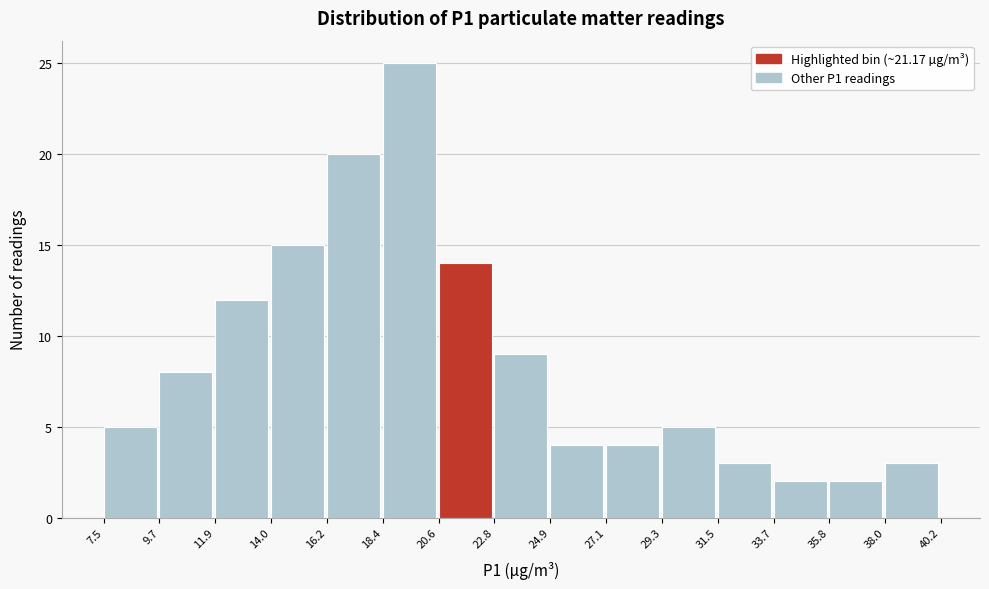

How tall is the bar that spans 14.0 to 16.2 on the x-axis? The values are not printed on the chart, so give them approximately, as read against the axis.

15